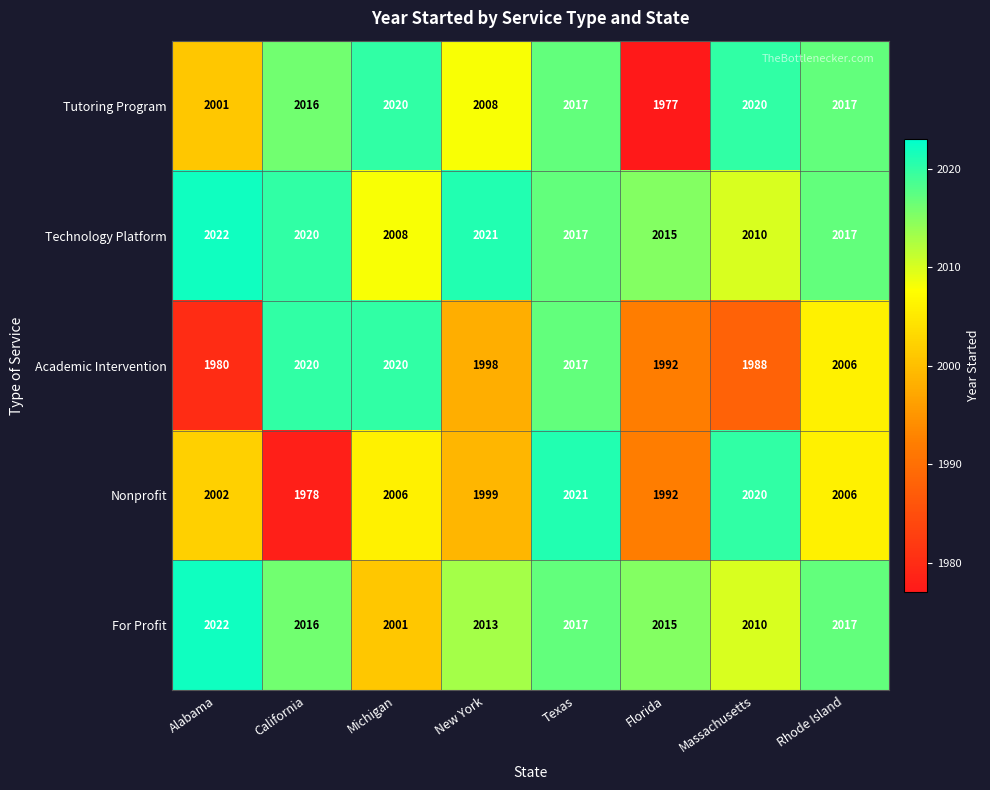

Which series has the largest total across all categories?

Technology Platform